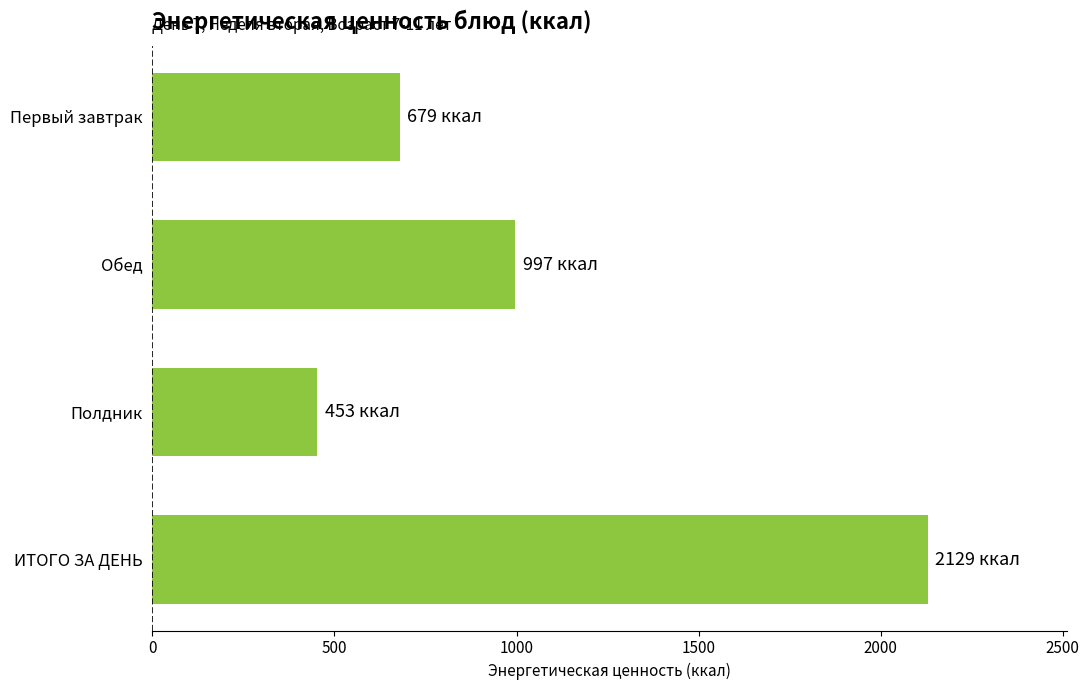

What is the difference between the maximum and second lowest values?

1450.0